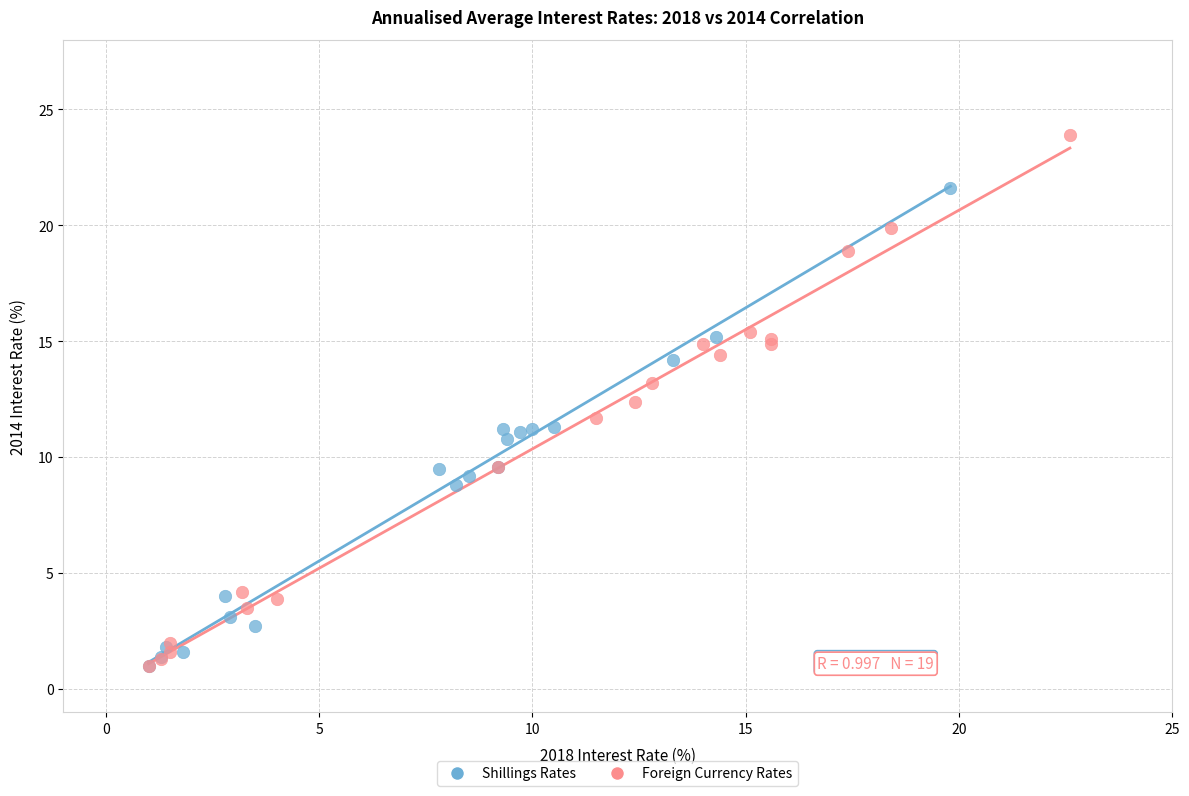

Which series reaches the maximum Y coordinate?

Foreign Currency Rates